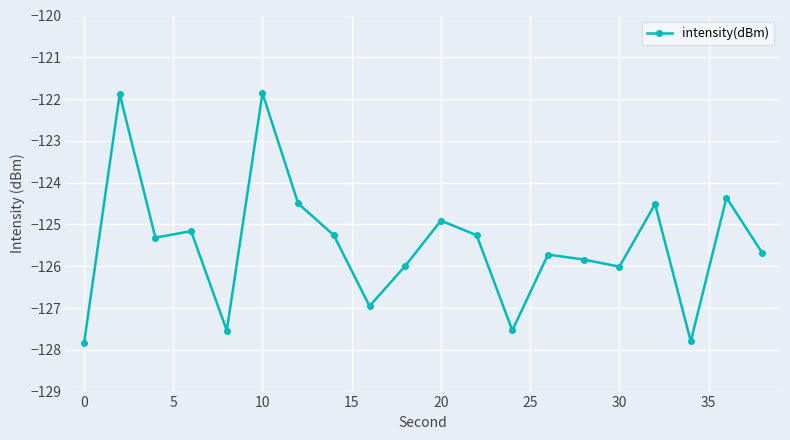

What is the difference between the maximum and second lowest values?

5.9